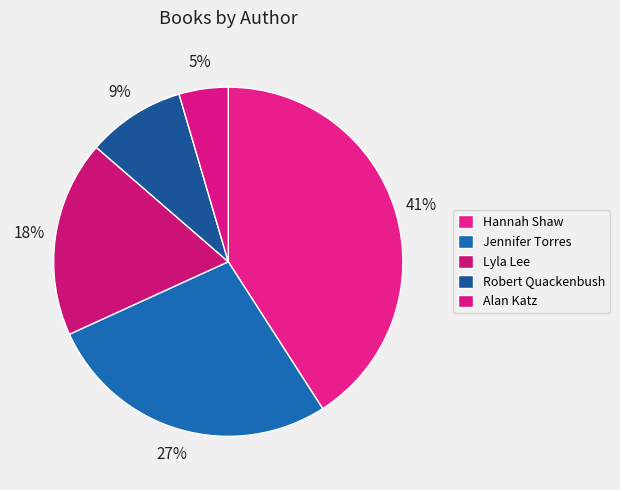

How many slices are in this pie chart?

5